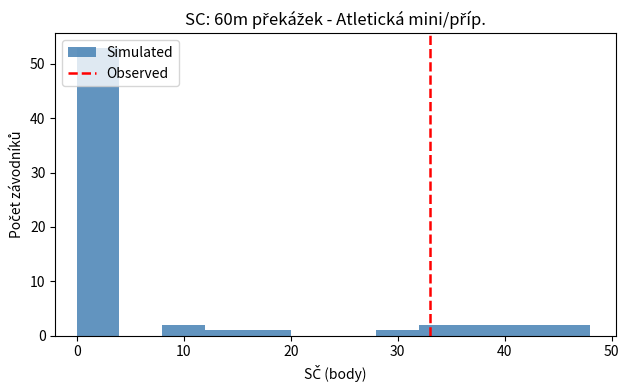

How tall is the bar that spans 8 to 12 on the x-axis? The values are not printed on the chart, so give them approximately, as read against the axis.

2